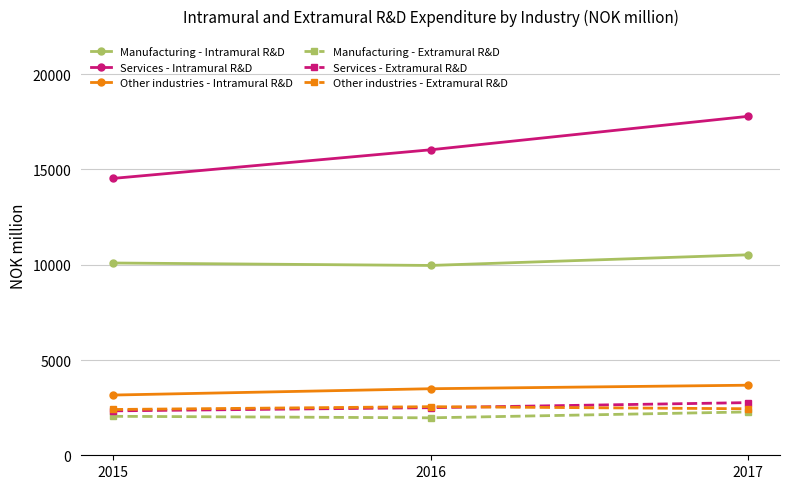

What is the highest value of the Other industries - Intramural R&D series?

3677.8